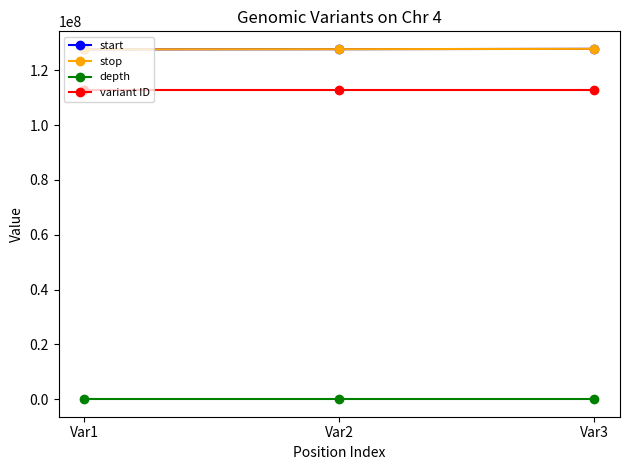

What is the sum of the depth values at Var1 and Var2?

38